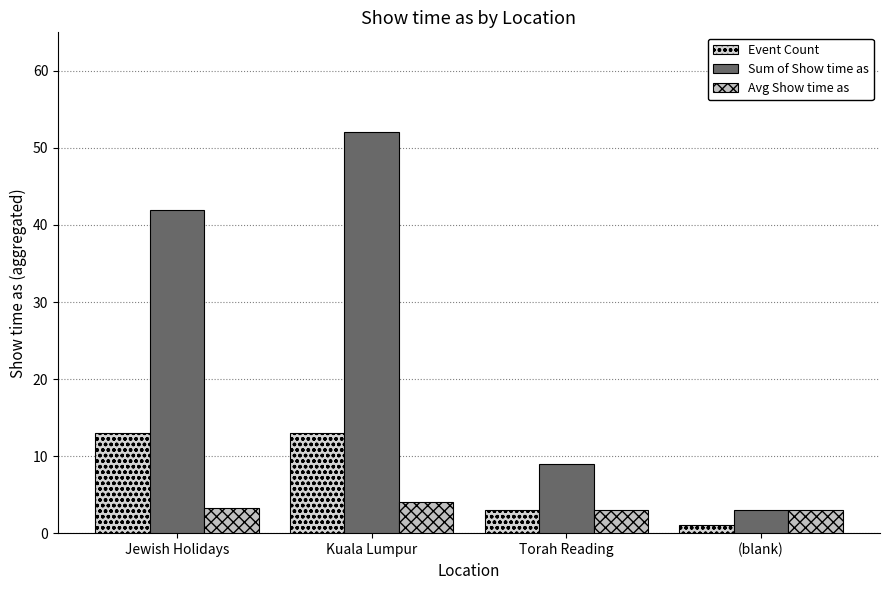

How many series are shown in this chart?

3